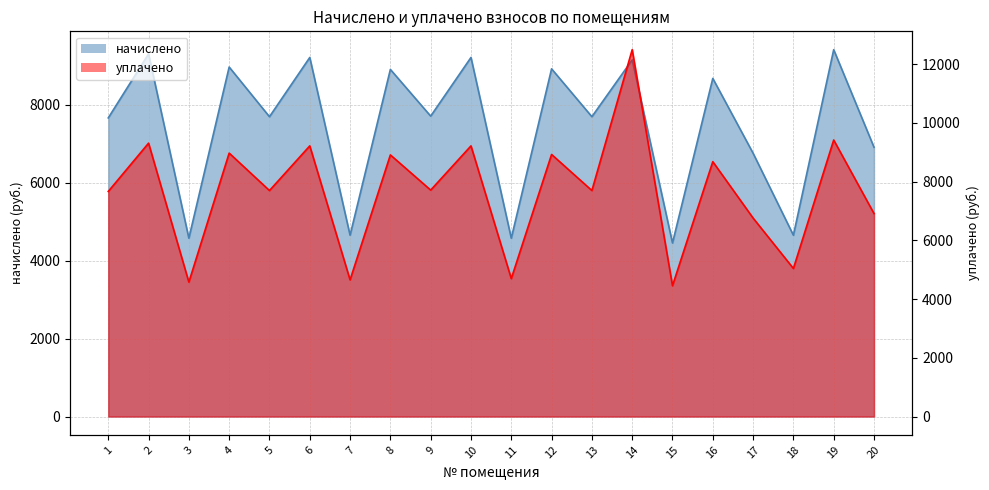

Rank the series by their maximum value, from highest to lowest.

уплачено, начислено